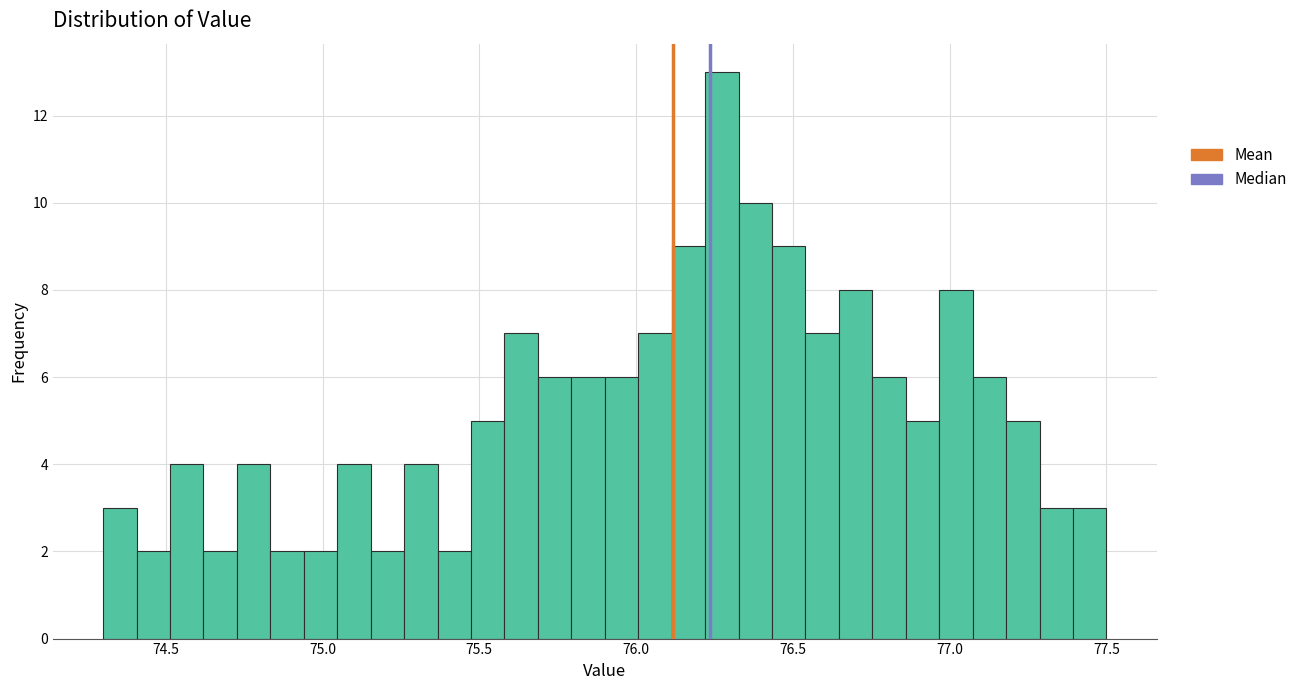

Around what value on the x-axis is the tallest bar? Give the approximate position of its centre, as read against the axis.

76.25